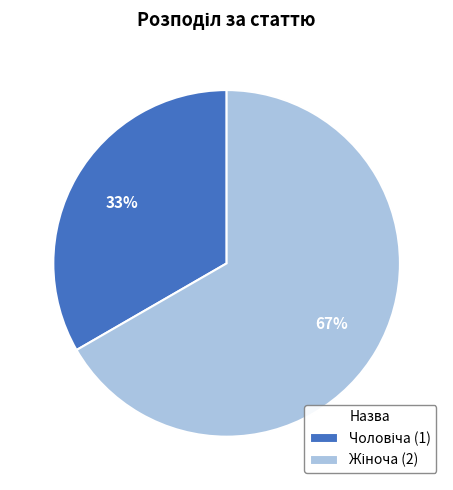

How many slices are in this pie chart?

2